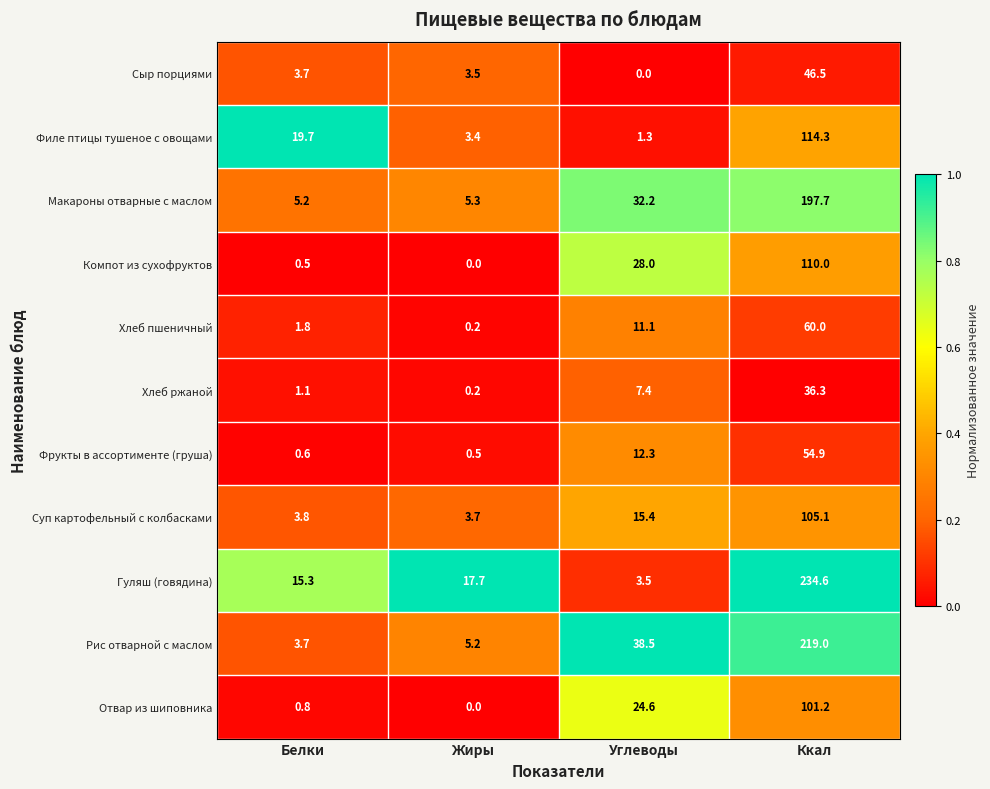

At which label does Суп картофельный с колбасками first exceed 15?

Углеводы